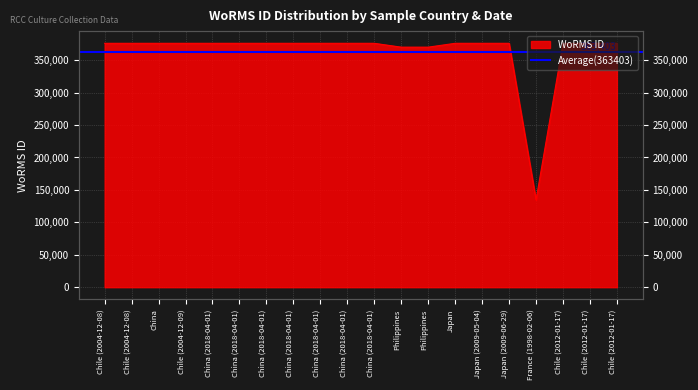

How many interior local valleys (lower than both neighbors) does the data have?

1